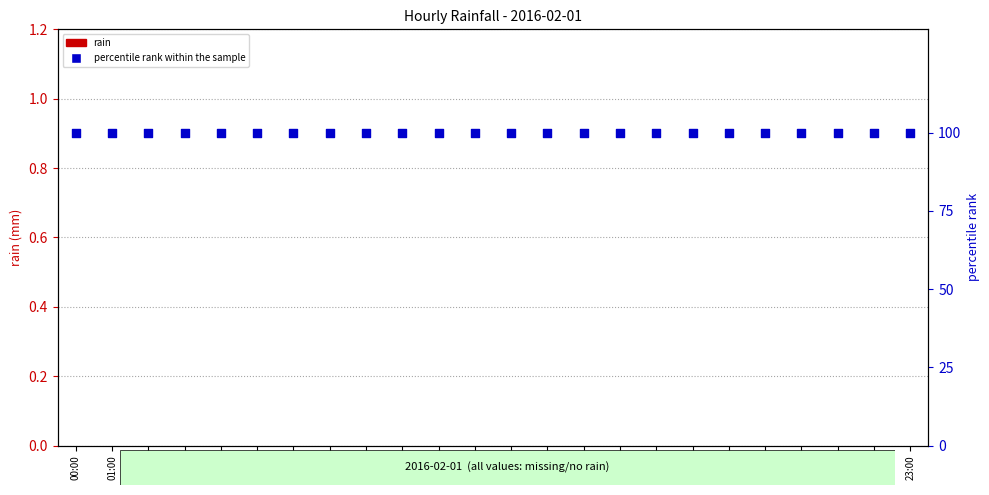

Is the value of rain at 22:00 greater than the value of percentile rank within the sample at 15:00?

No